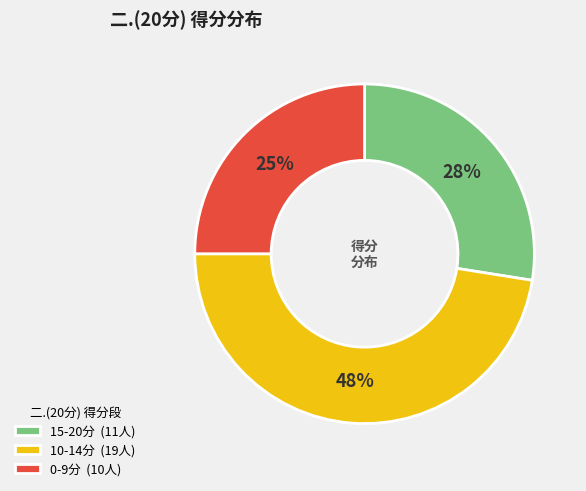

Is there any slice that represents more than half of the pie?

No